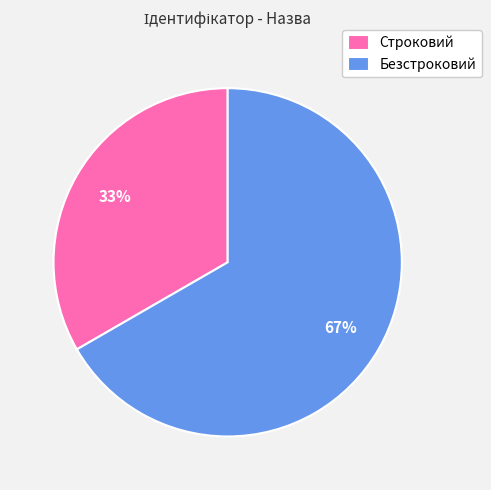

Does Строковий account for over 50% of the chart?

No